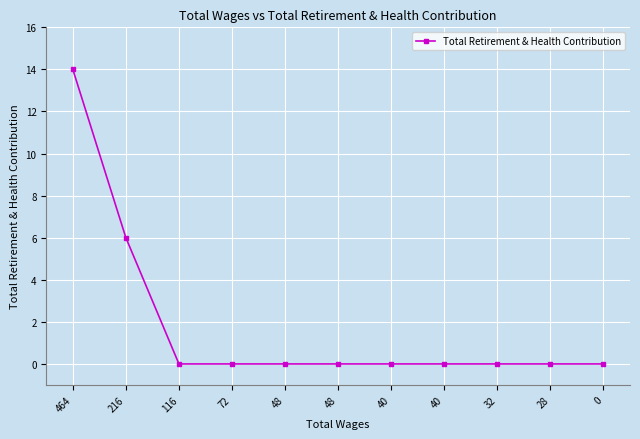

True or false: the data shows 0 at 28.

True